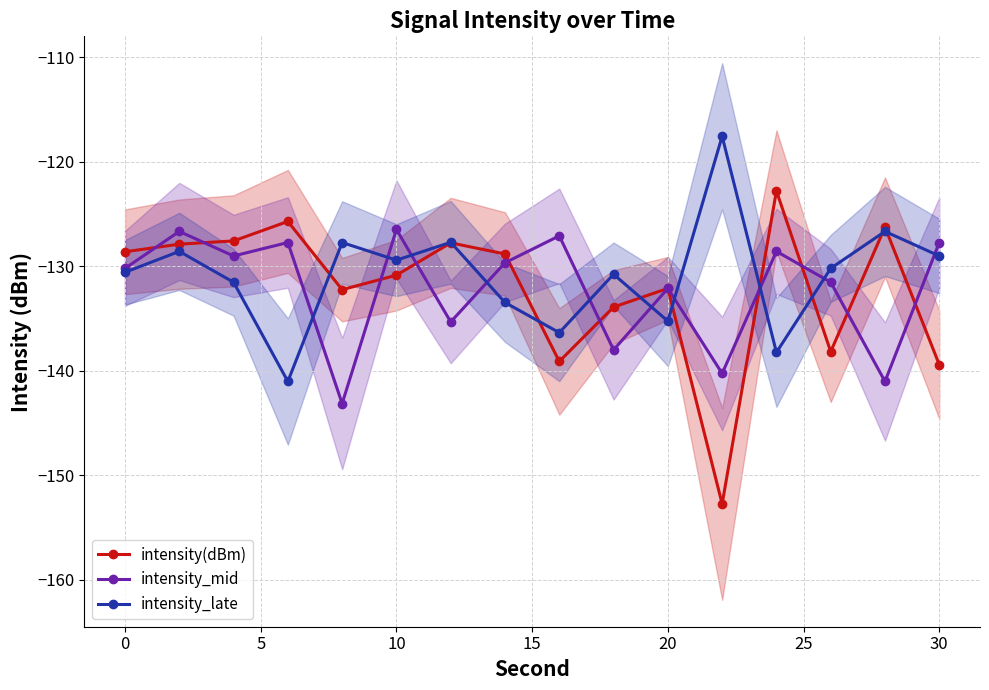

Which series has the largest total across all categories?

intensity_late